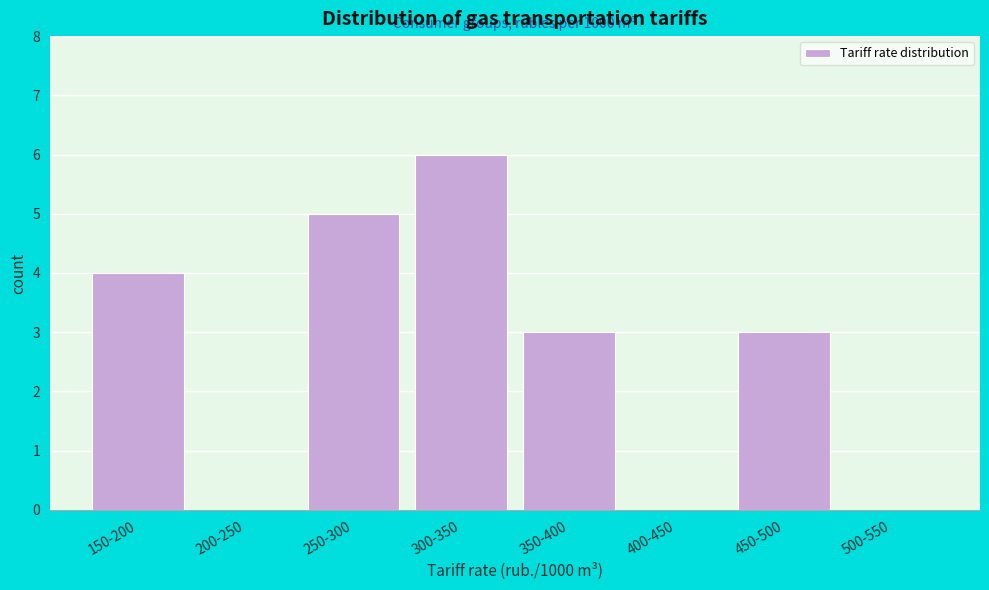

Reading right to left, extract all data points from this chart.

500-550=0	450-500=3	400-450=0	350-400=3	300-350=6	250-300=5	200-250=0	150-200=4